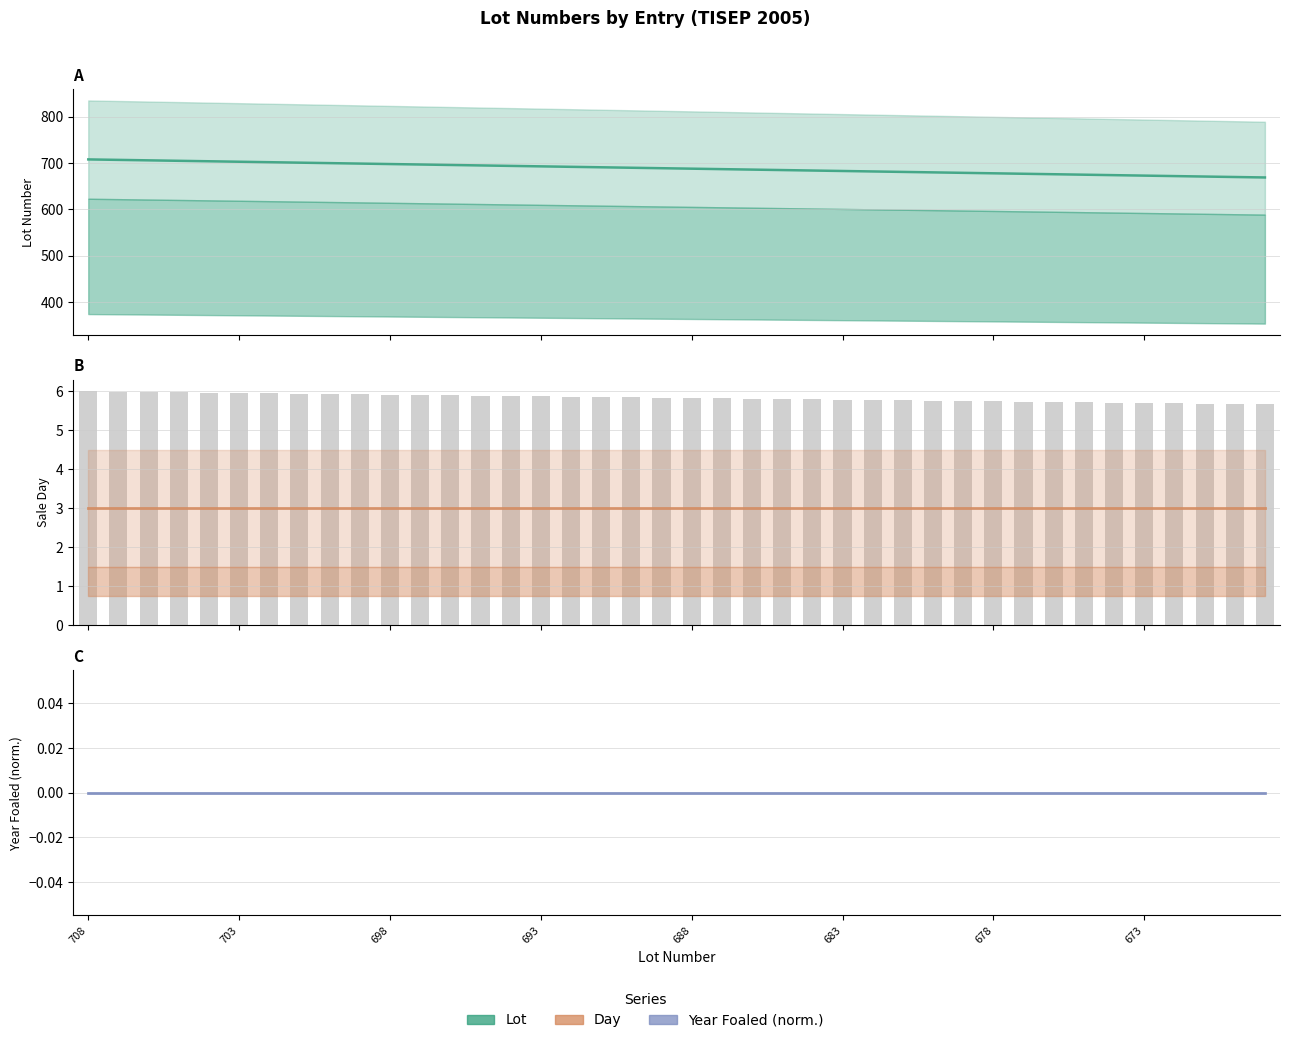

How many groups of bars are there?

40